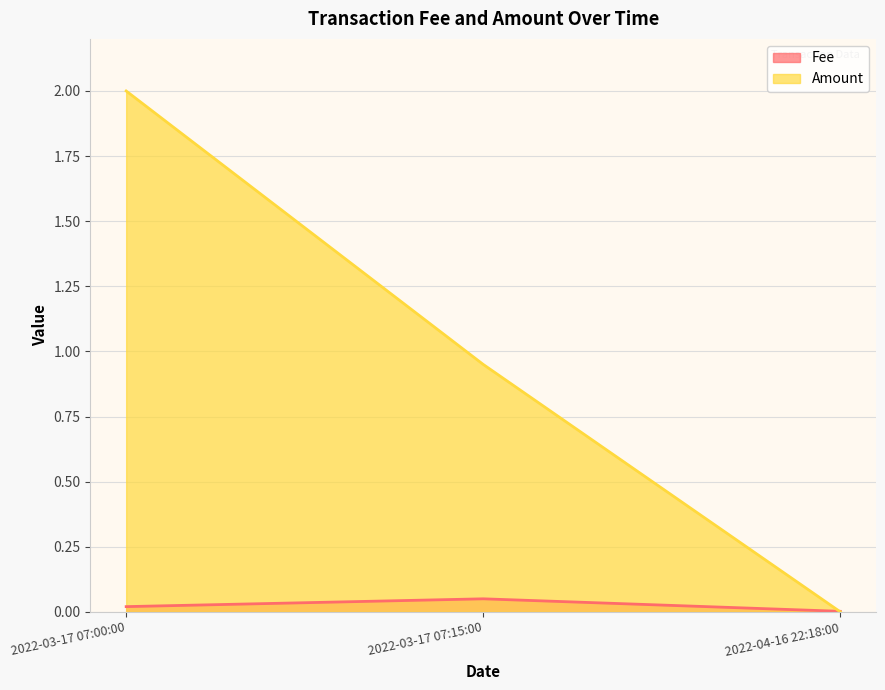

At which category does the chart reach its peak across all series?

2022-03-17 07:00:00